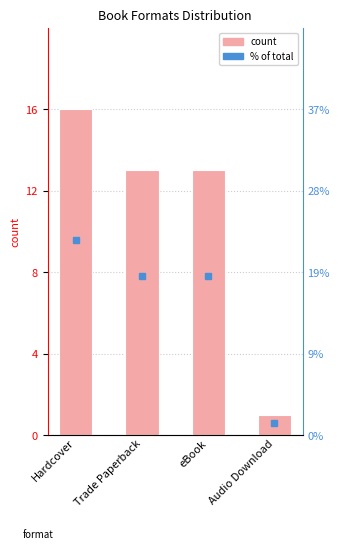

What is the average value?

11